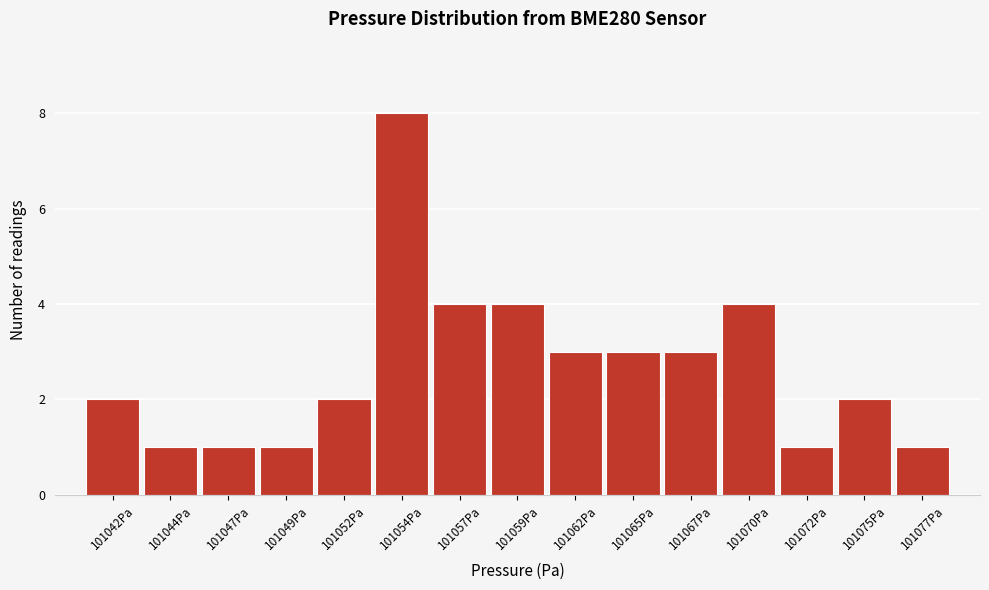

Reading left to right, what are all the values shown in this chart?

101042Pa=2	101044Pa=1	101047Pa=1	101049Pa=1	101052Pa=2	101054Pa=8	101057Pa=4	101059Pa=4	101062Pa=3	101065Pa=3	101067Pa=3	101070Pa=4	101072Pa=1	101075Pa=2	101077Pa=1